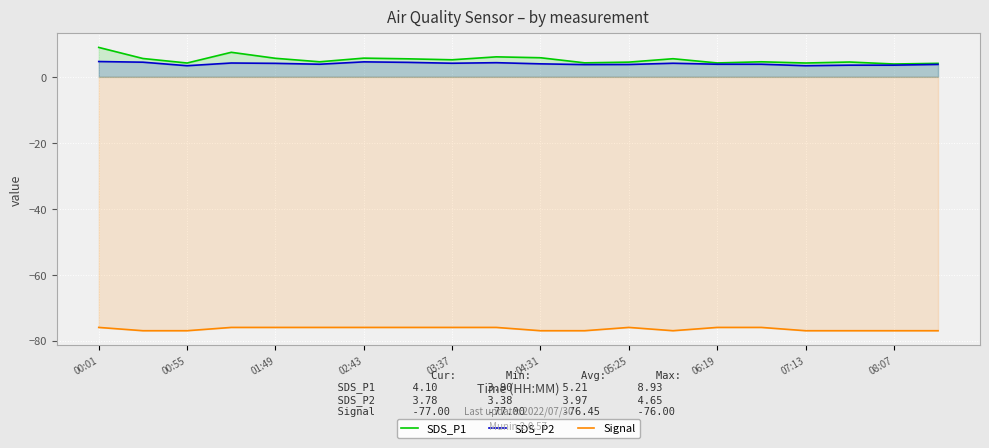

True or false: SDS_P2 and SDS_P1 cross at least once.

False